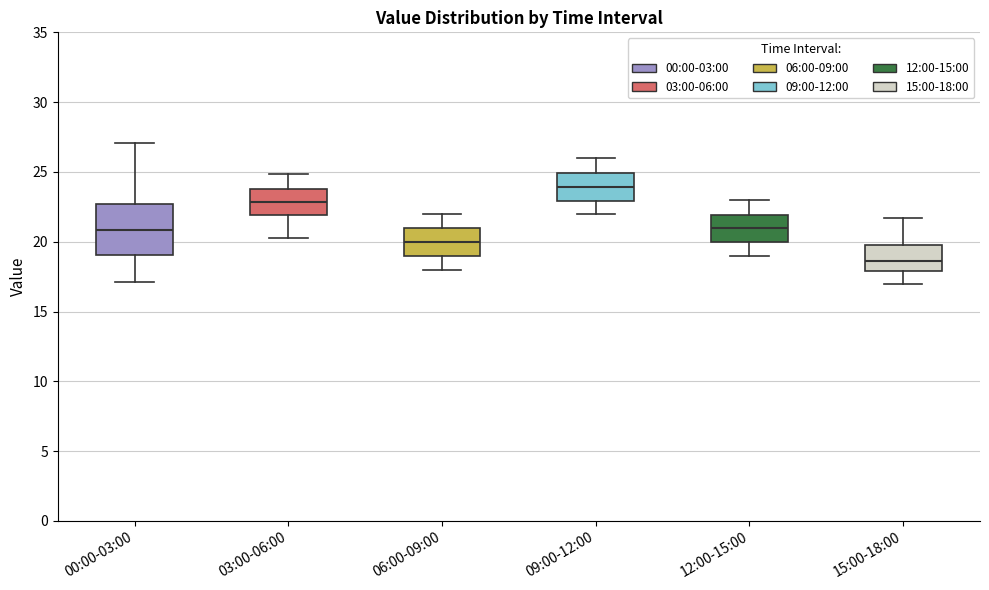

Which box's median line is the highest?

09:00-12:00